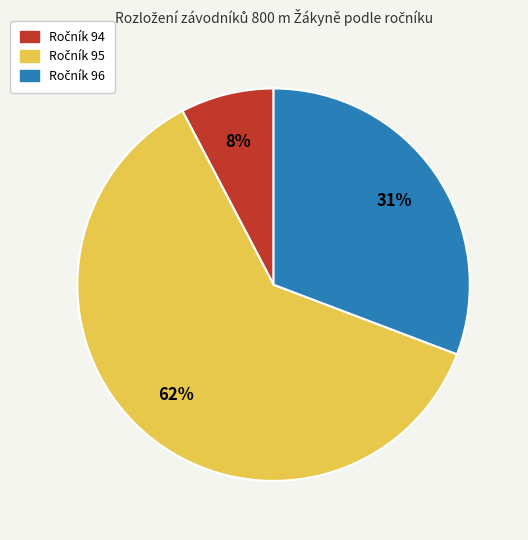

To the nearest percent, what is the average slice percentage?

33%